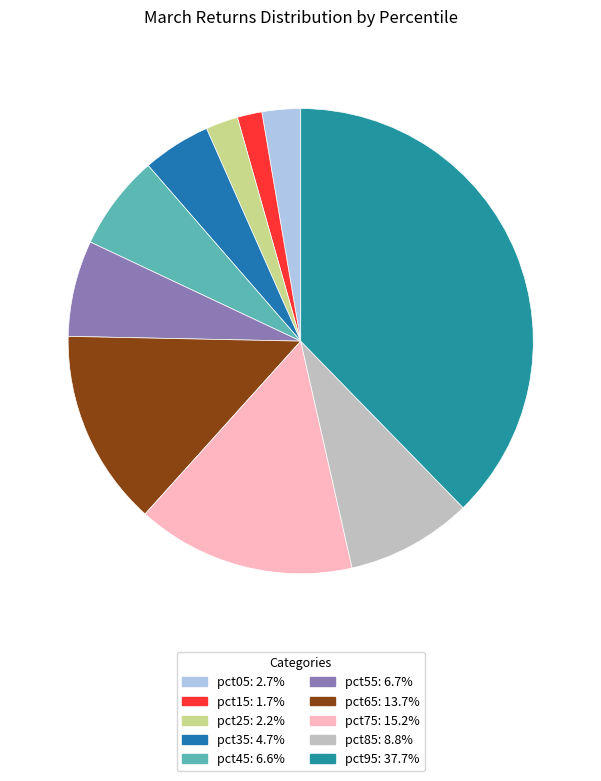

How many segments does this pie chart have?

10